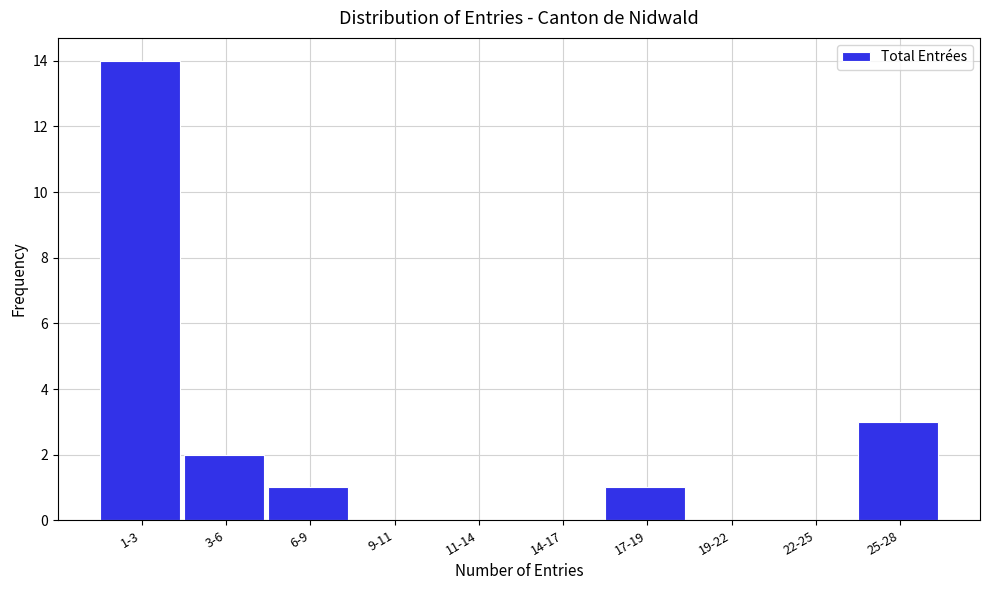

Reading left to right, what are all the values shown in this chart?

1-3=14	3-6=2	6-9=1	9-11=0	11-14=0	14-17=0	17-19=1	19-22=0	22-25=0	25-28=3